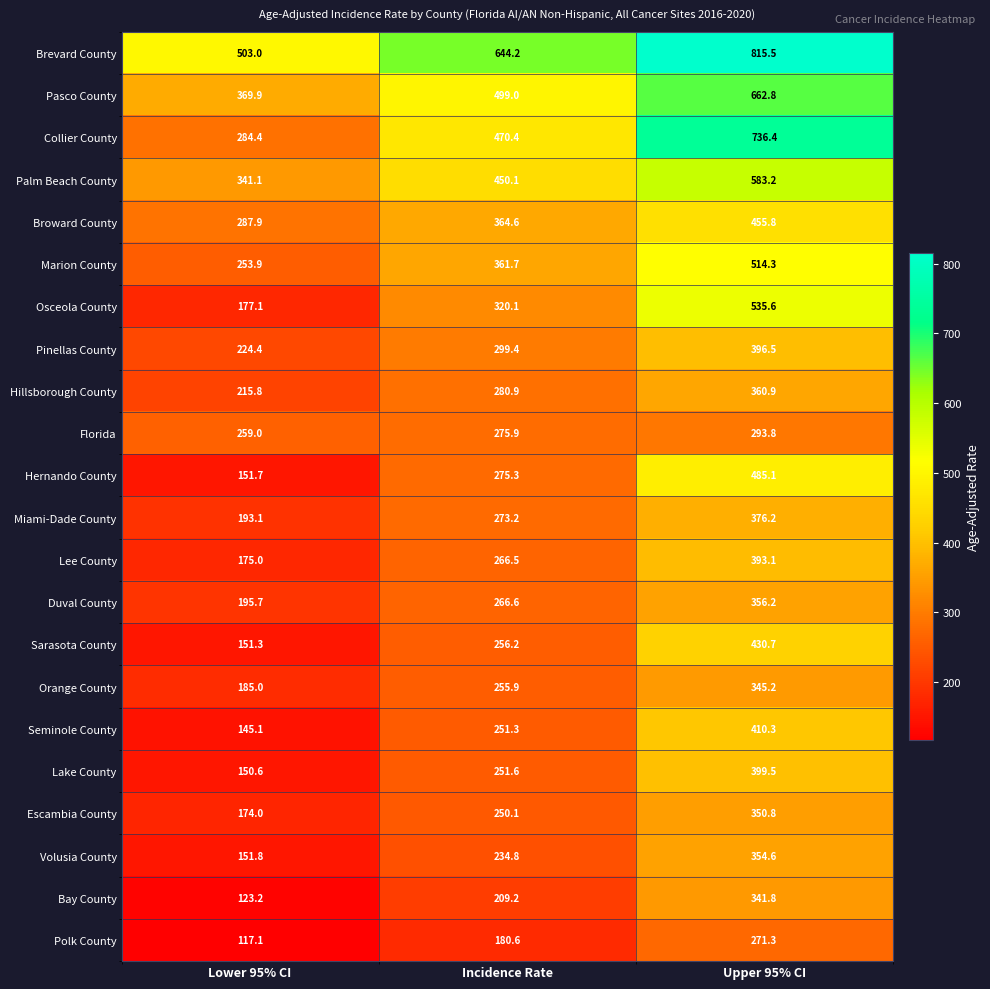

What is the average value of the Miami-Dade County series?

280.8